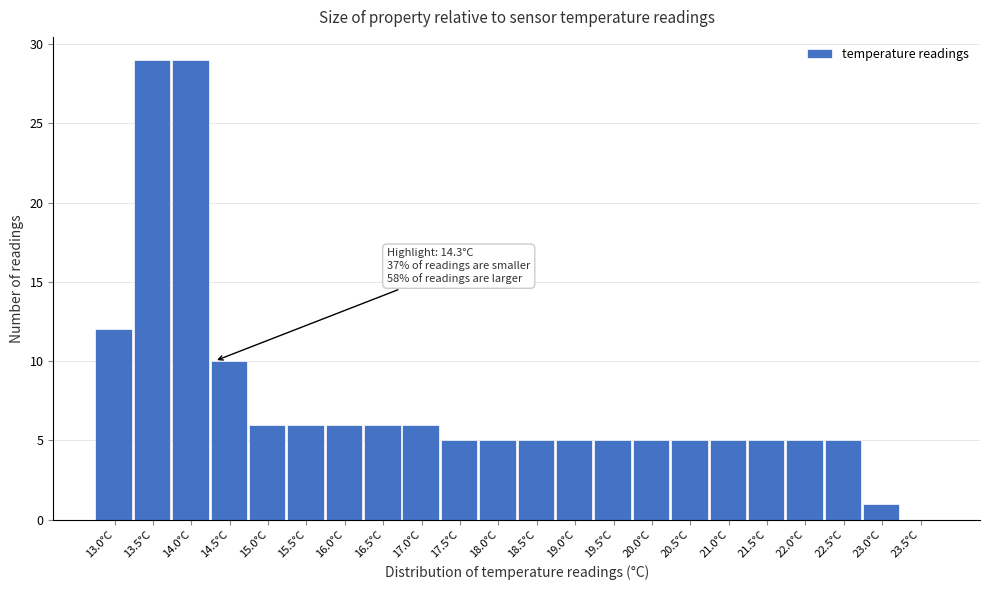

Reading left to right, transcribe all the data shown in this chart.

13.0°C=12	13.5°C=29	14.0°C=29	14.5°C=10	15.0°C=6	15.5°C=6	16.0°C=6	16.5°C=6	17.0°C=6	17.5°C=5	18.0°C=5	18.5°C=5	19.0°C=5	19.5°C=5	20.0°C=5	20.5°C=5	21.0°C=5	21.5°C=5	22.0°C=5	22.5°C=5	23.0°C=1	23.5°C=0